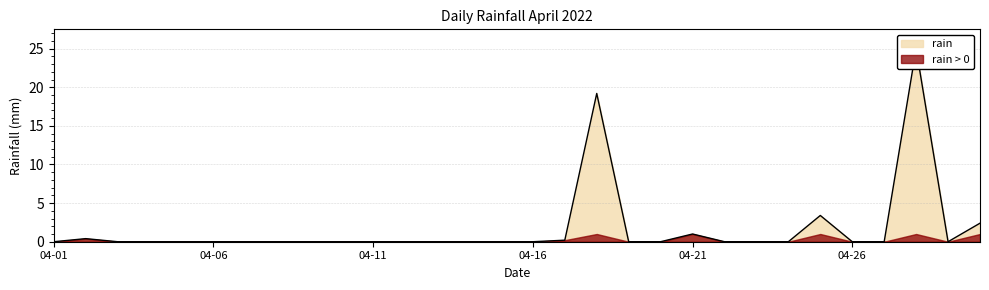

The value at 2022-04-19 is 16.0. True or false?

False